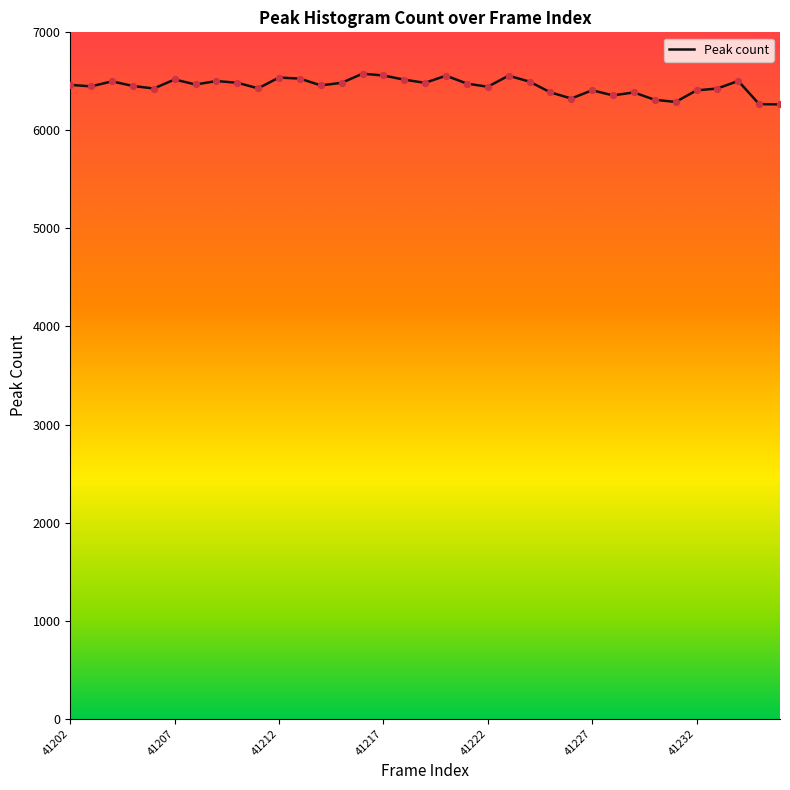

What is the difference between the maximum and minimum values?

313